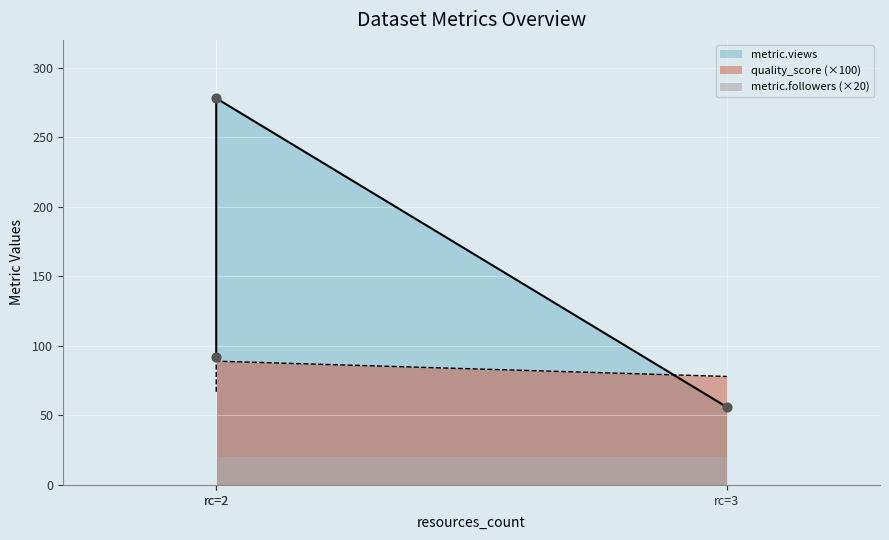

Which series contains the highest Y value?

metric.views